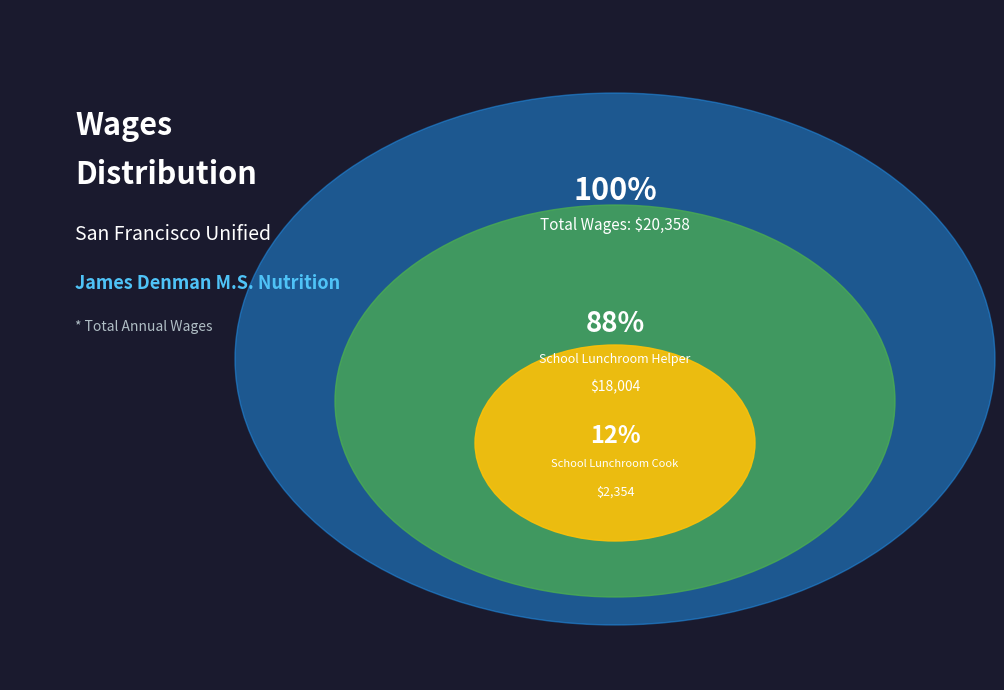

Which slice represents more than half of the pie?

School Lunchroom Helper